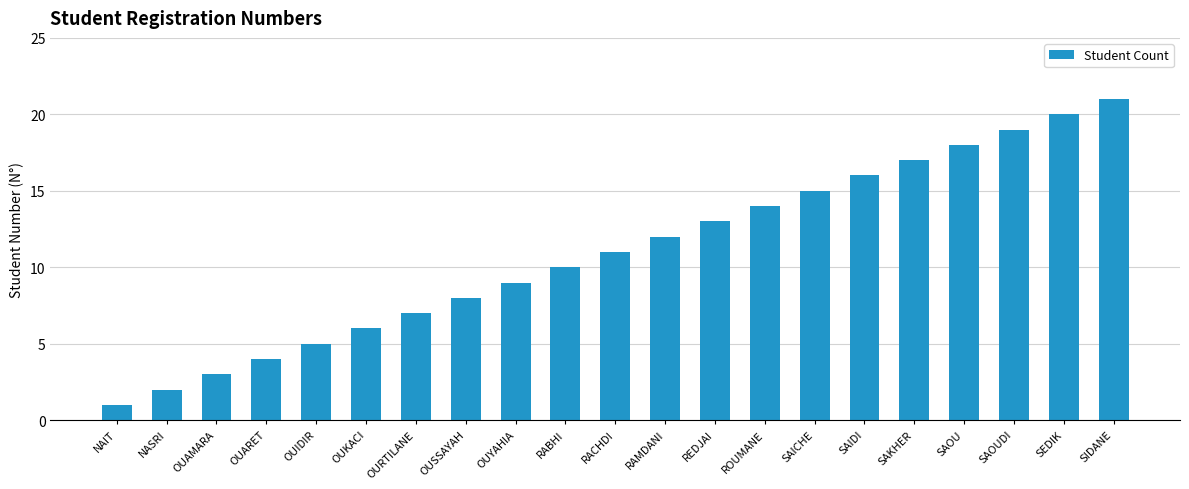

List the labels in order of value, largest first.

SIDANE, SEDIK, SAOUDI, SAOU, SAKHER, SAIDI, SAICHE, ROUMANE, REDJAI, RAMDANI, RACHDI, RABHI, OUYAHIA, OUSSAYAH, OURTILANE, OUKACI, OUIDIR, OUARET, OUAMARA, NASRI, NAIT